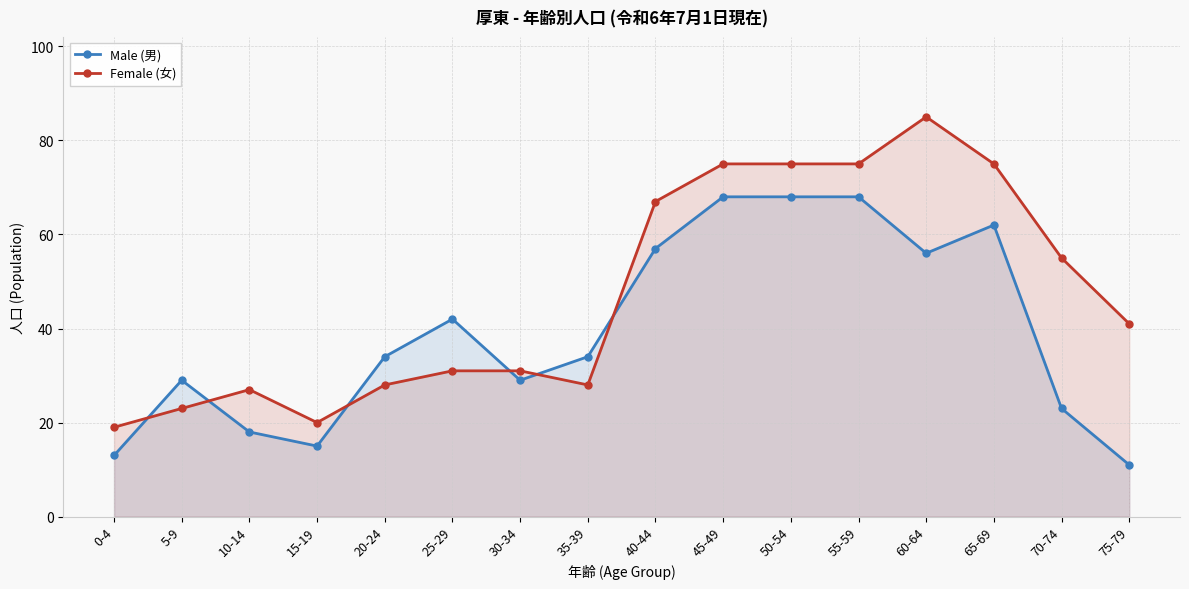

Which series has the largest range (max minus min)?

Female (女)